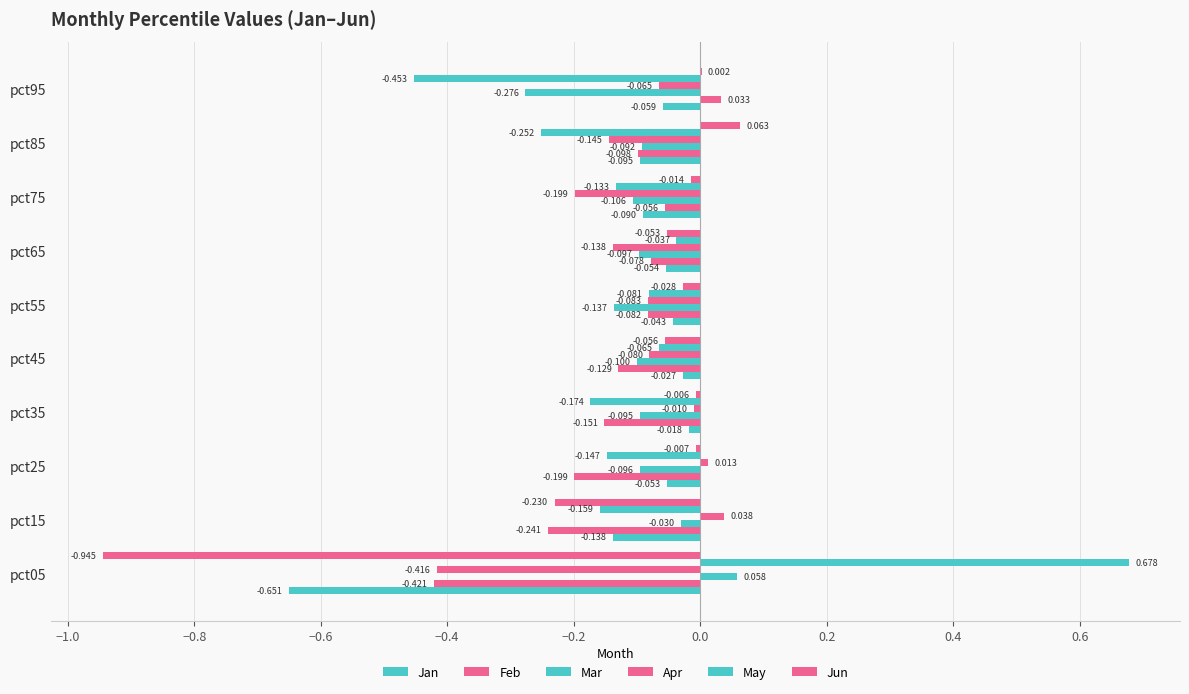

What is the label of the 5th bar from the right?

−0.2